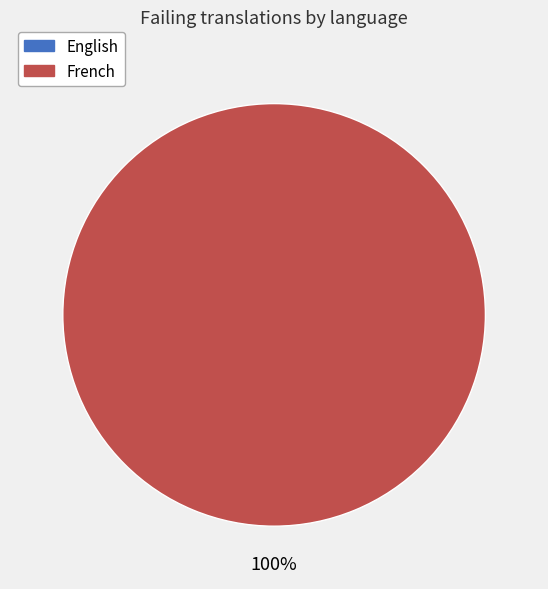

What percentage do English and French together represent?

100.0%